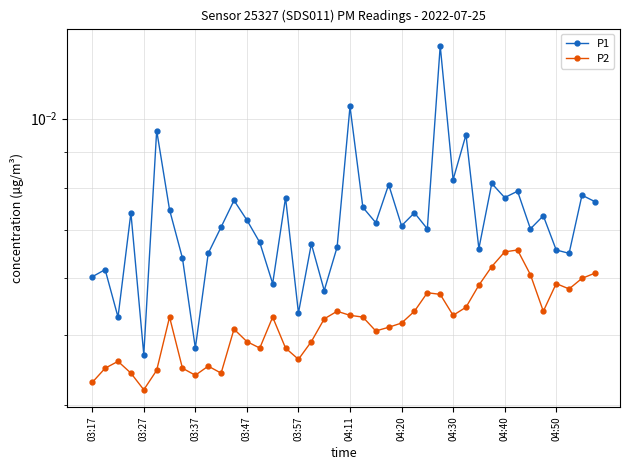

Reading left to right, list all the values displayed in this chart.

P1: 0.0	0.0	0.0	0.0	0.0	0.0	0.0	0.0	0.0	0.0	0.0	0.0	0.0	0.0	0.0	0.0	0.0	0.0	0.0	0.0	0.0	0.0	0.0	0.0	0.0	0.0	0.0	0.0	0.0	0.0	0.0	0.0	0.0	0.0	0.0	0.0	0.0	0.0	0.0	0.0
P2: 0.0	0.0	0.0	0.0	0.0	0.0	0.0	0.0	0.0	0.0	0.0	0.0	0.0	0.0	0.0	0.0	0.0	0.0	0.0	0.0	0.0	0.0	0.0	0.0	0.0	0.0	0.0	0.0	0.0	0.0	0.0	0.0	0.0	0.0	0.0	0.0	0.0	0.0	0.0	0.0